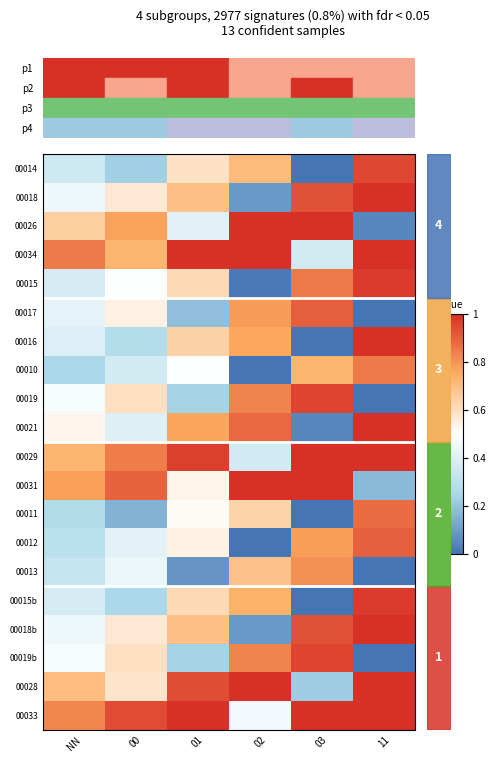

What is the total value across all series at NN?

10.0